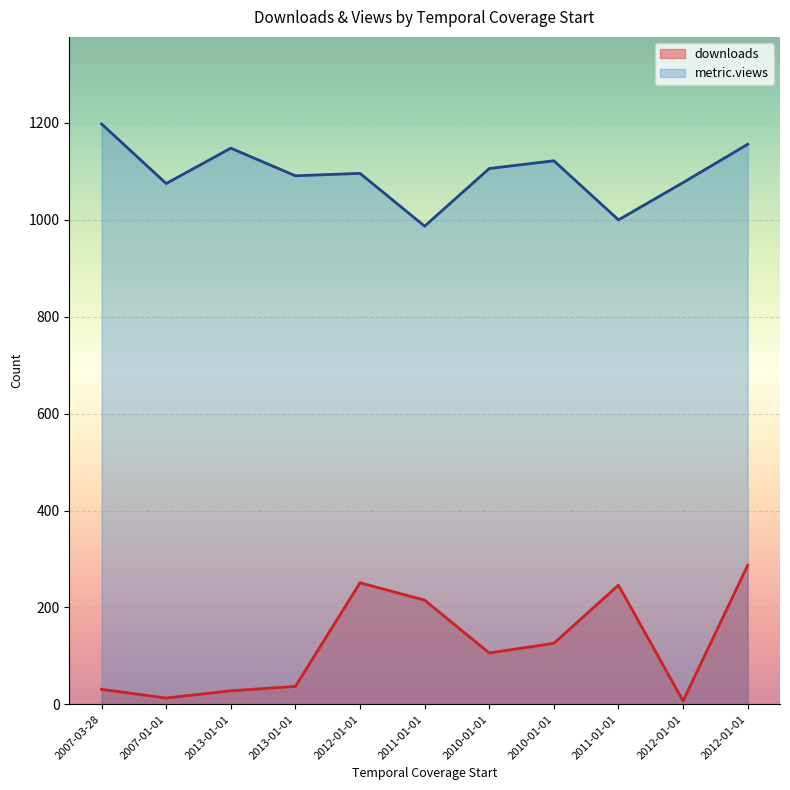

Reading left to right, transcribe all the data shown in this chart.

downloads: 31	13	28	37	251	215	106	126	246	7	287
metric.views: 1198	1075	1148	1091	1096	987	1106	1122	1000	1077	1156